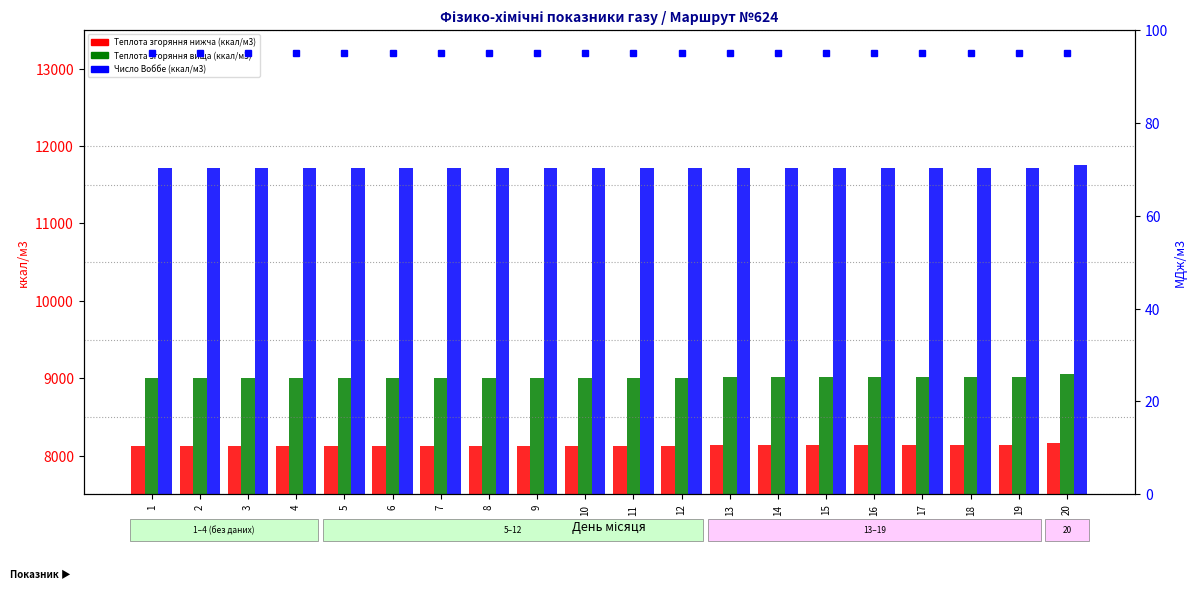

What are all the series names shown in the legend?

Теплота згоряння нижча (ккал/м3), Теплота згоряння вища (ккал/м3), Число Воббе (ккал/м3)